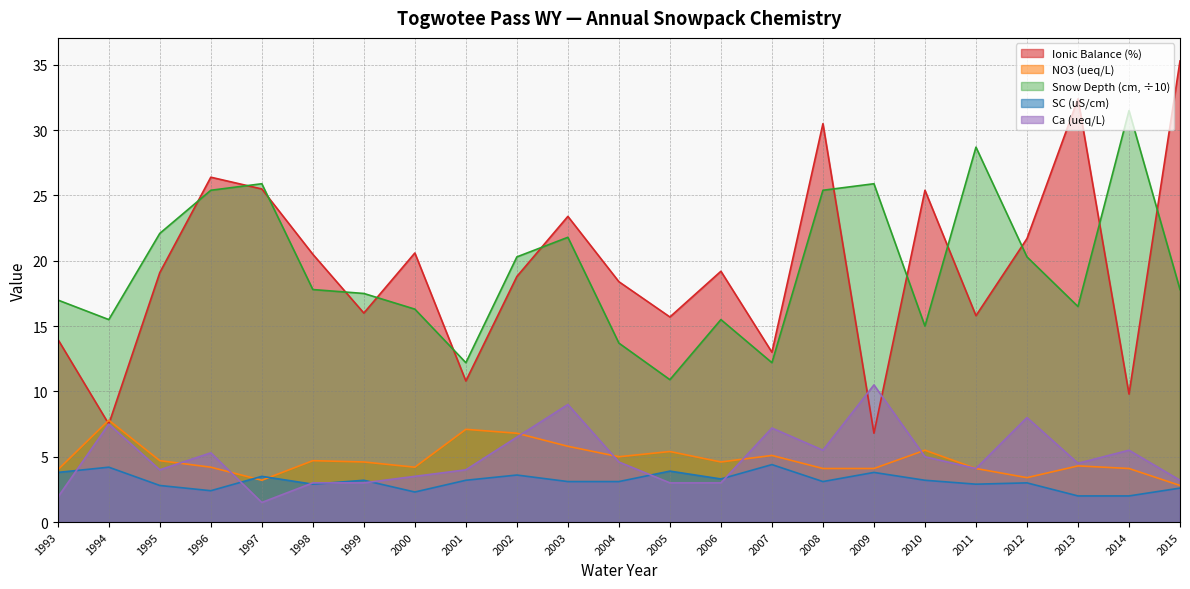

Between 2002 and 2013, which is larger?

2013